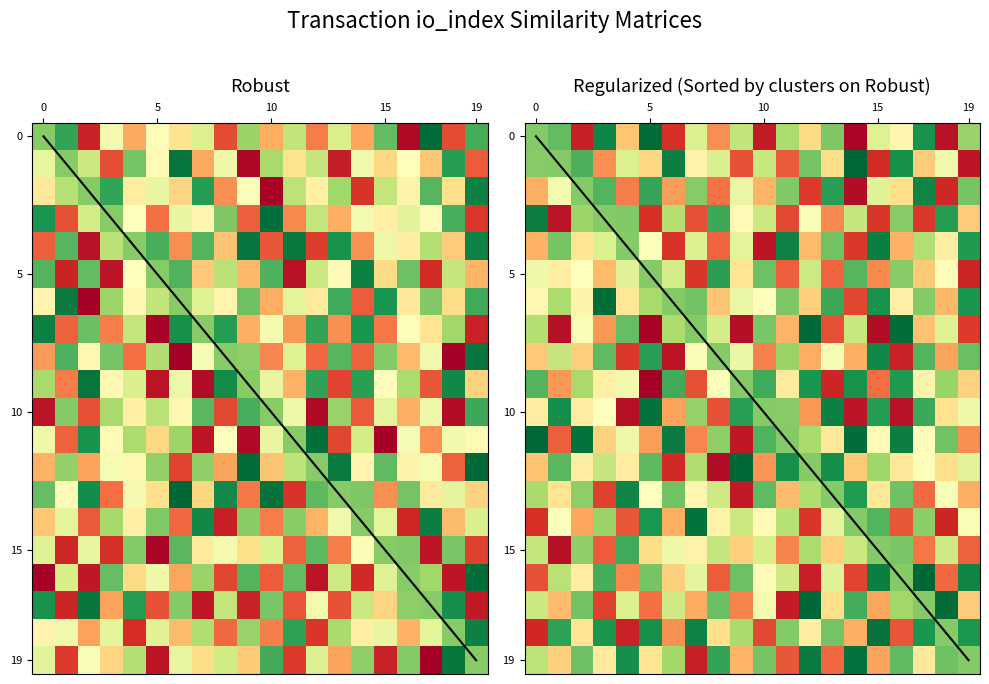

Is it true that ff060eb9940d1533edaf7e2d428c851c65a1851 equals 0.5 at valid_mainchain?

False